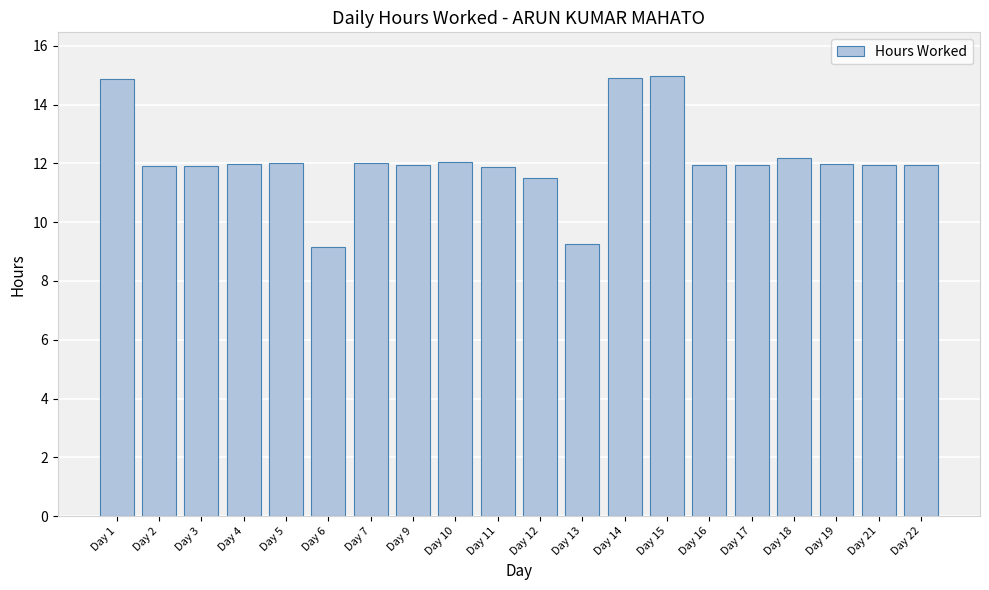

How many bars are there in total?

20